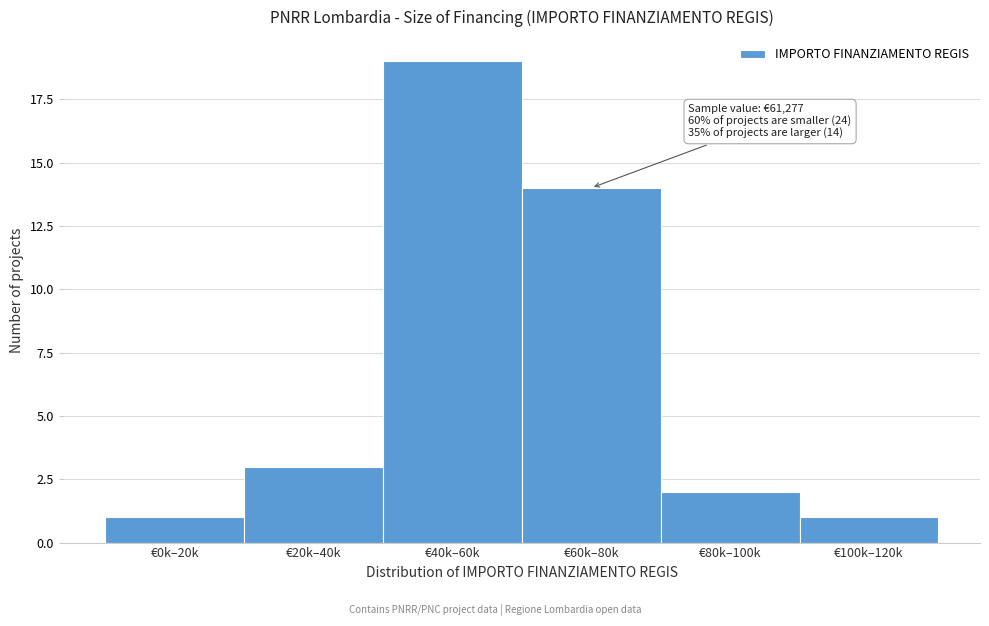

Reading left to right, transcribe all the data shown in this chart.

€0k–20k=1	€20k–40k=3	€40k–60k=19	€60k–80k=14	€80k–100k=2	€100k–120k=1